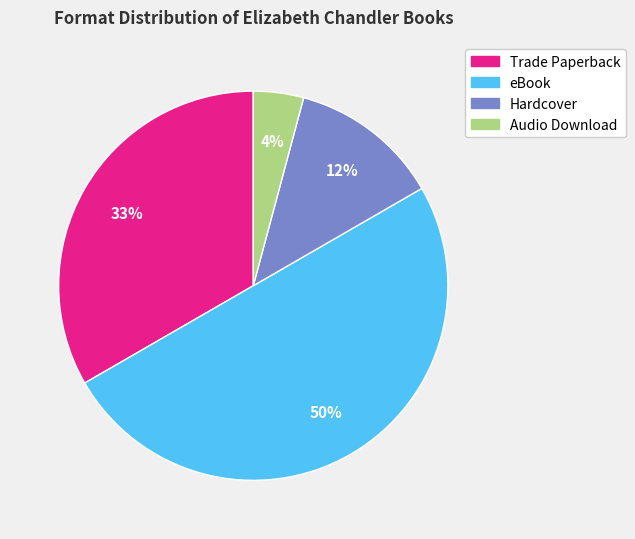

How many segments does this pie chart have?

4